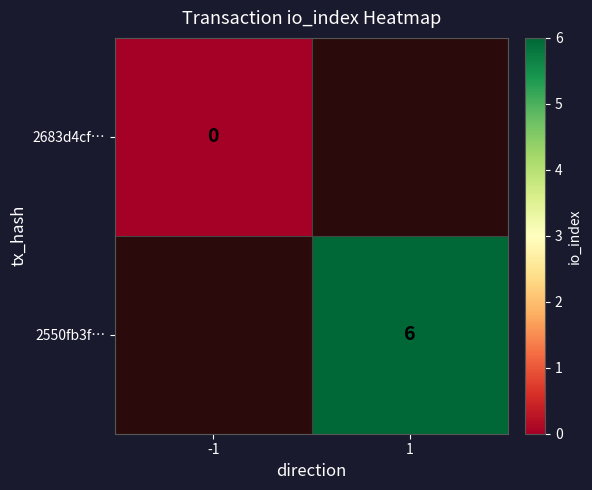

Is the value of 2550fb3f… at 1 greater than the value of 2683d4cf… at -1?

Yes